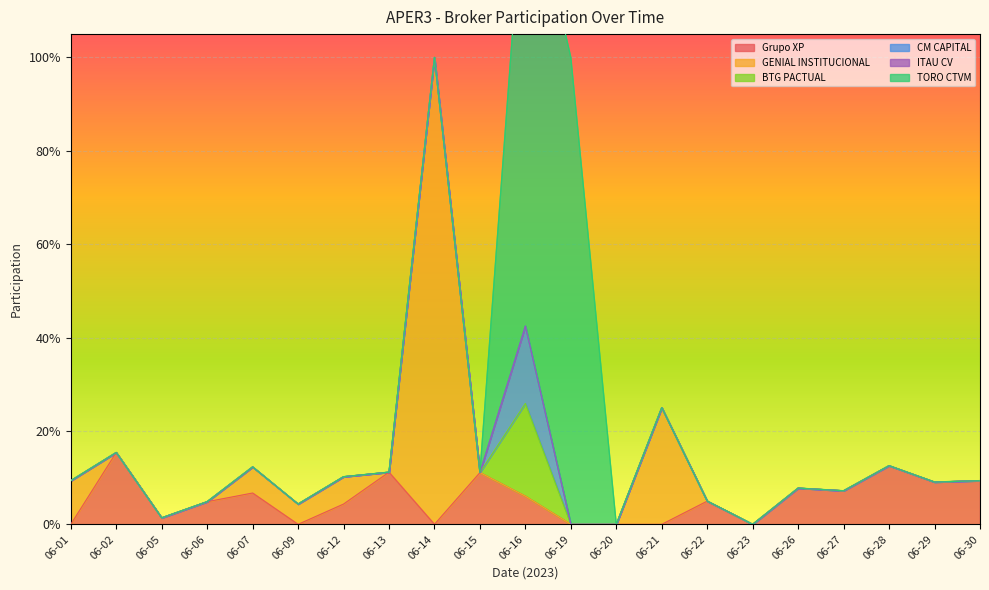

List the labels in order of BTG PACTUAL value, smallest first.

06-01, 06-02, 06-05, 06-06, 06-07, 06-09, 06-12, 06-13, 06-14, 06-15, 06-19, 06-20, 06-21, 06-22, 06-23, 06-26, 06-27, 06-28, 06-29, 06-30, 06-16